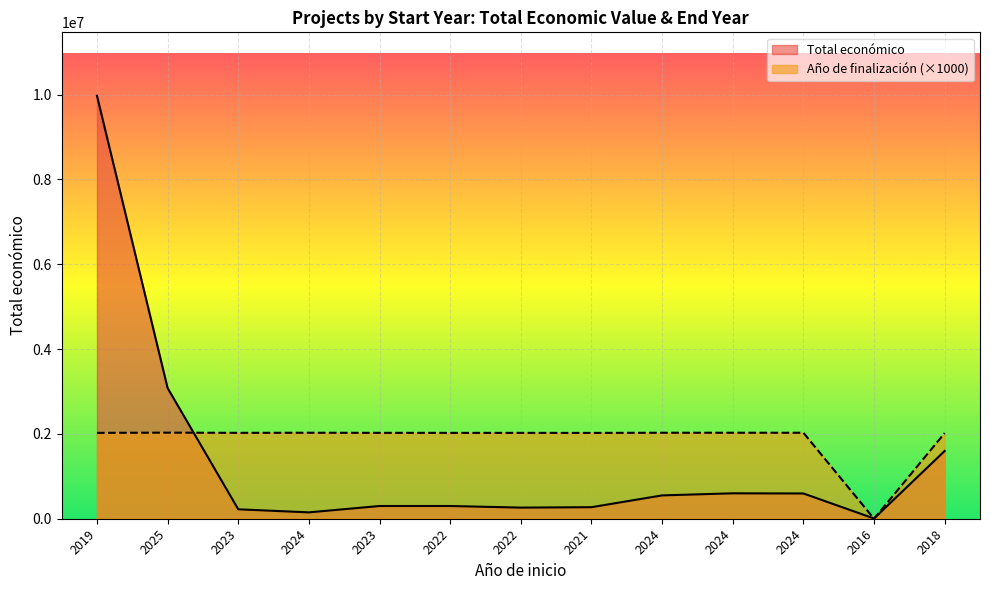

List the labels in order of Año de finalización value, smallest first.

2016, 2018, 2021, 2019, 2022, 2022, 2023, 2023, 2024, 2024, 2024, 2024, 2025